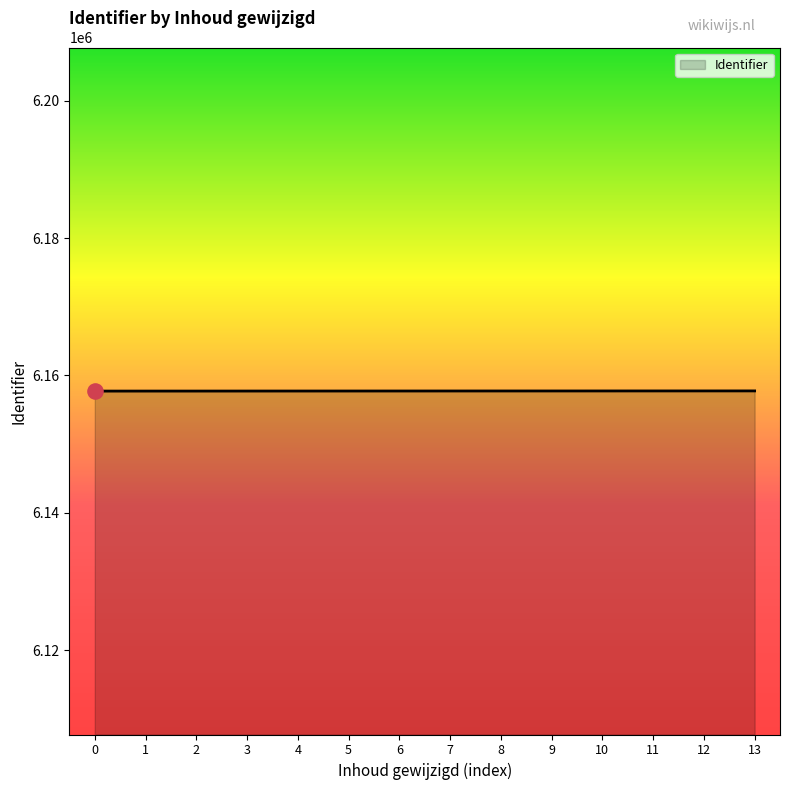

What is the ratio of the value at 9 to the value at 3?

1.0